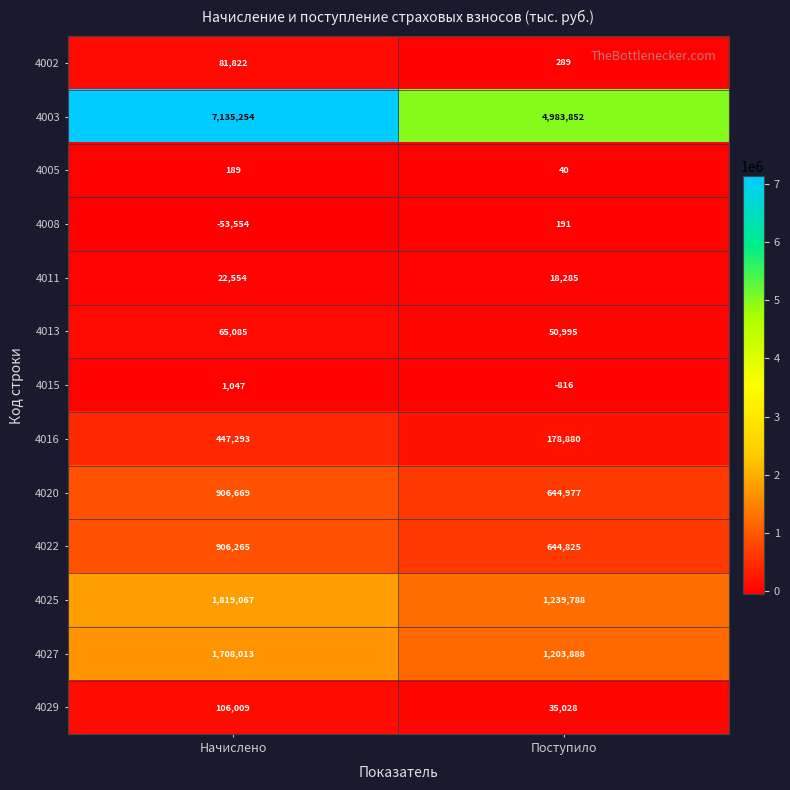

Which series has the largest total across all categories?

4003